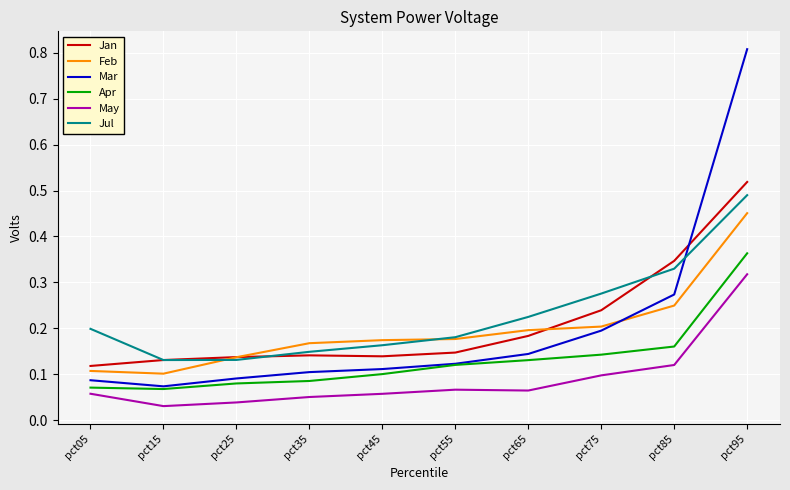

List the series in order of their peak value, highest first.

Mar, Jan, Jul, Feb, Apr, May